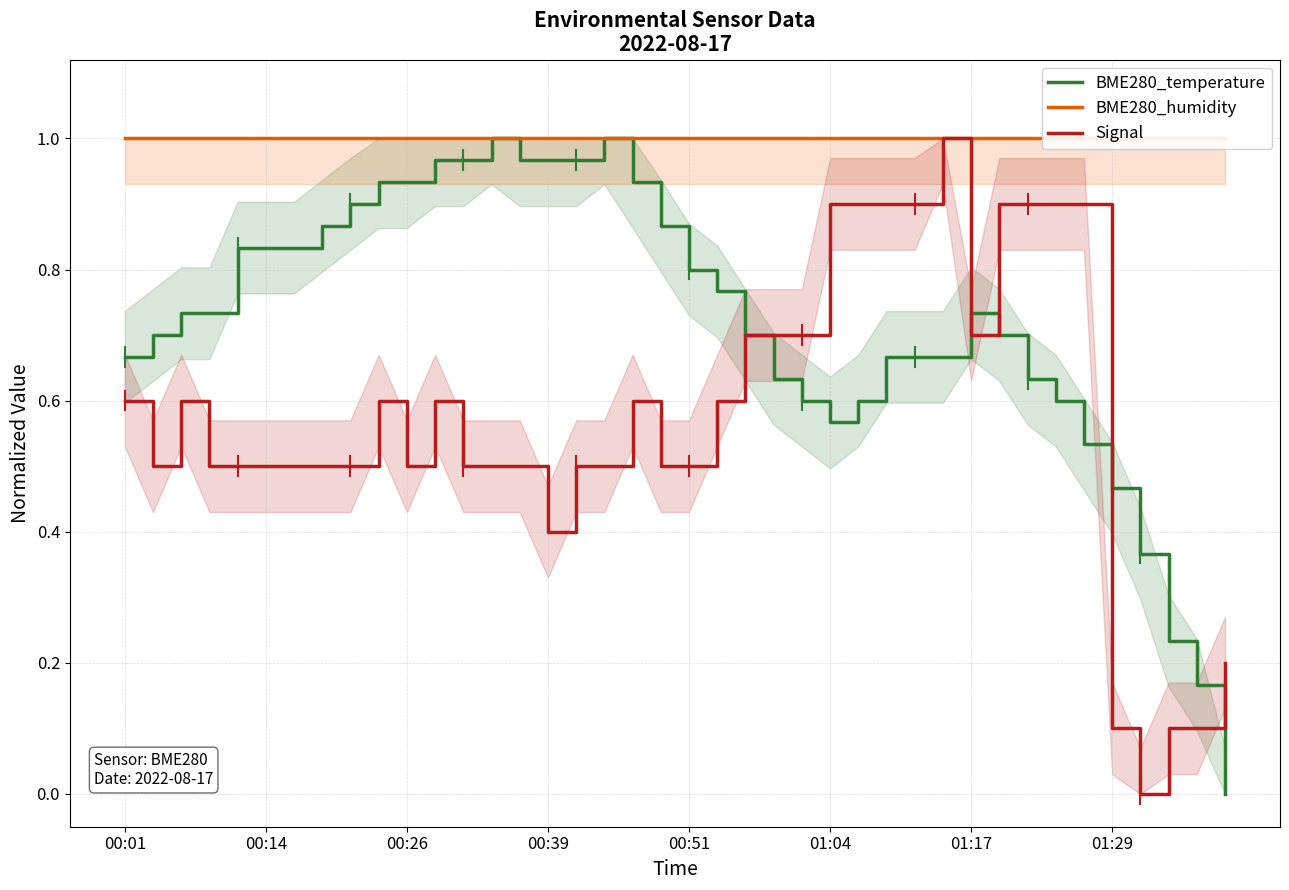

What is the value of the BME280_temperature point at the 26th from the left?

0.6